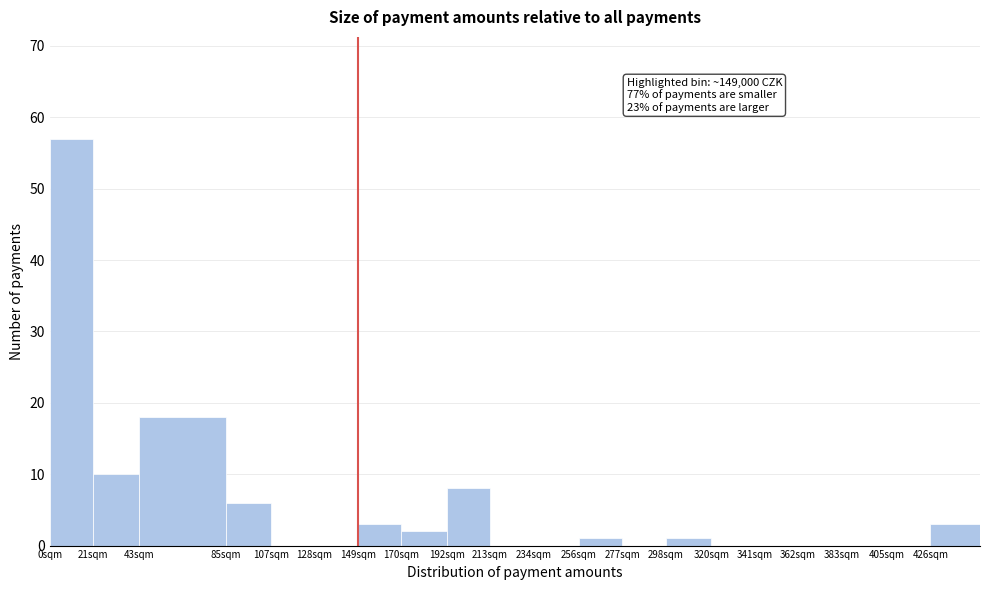

Reading left to right, extract all data points from this chart.

0sqm=57	21sqm=10	43sqm=18	85sqm=6	107sqm=0	128sqm=0	149sqm=3	170sqm=2	192sqm=8	213sqm=0	234sqm=0	256sqm=1	277sqm=0	298sqm=1	320sqm=0	341sqm=0	362sqm=0	383sqm=0	405sqm=0	426sqm=3